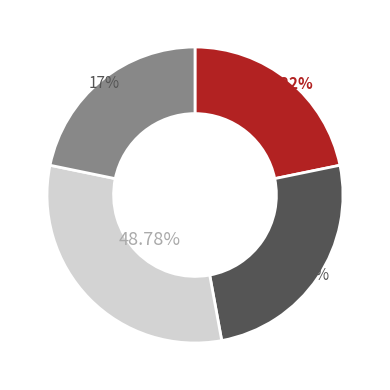

What is the change in value from 2022 to 2021 ?

+13